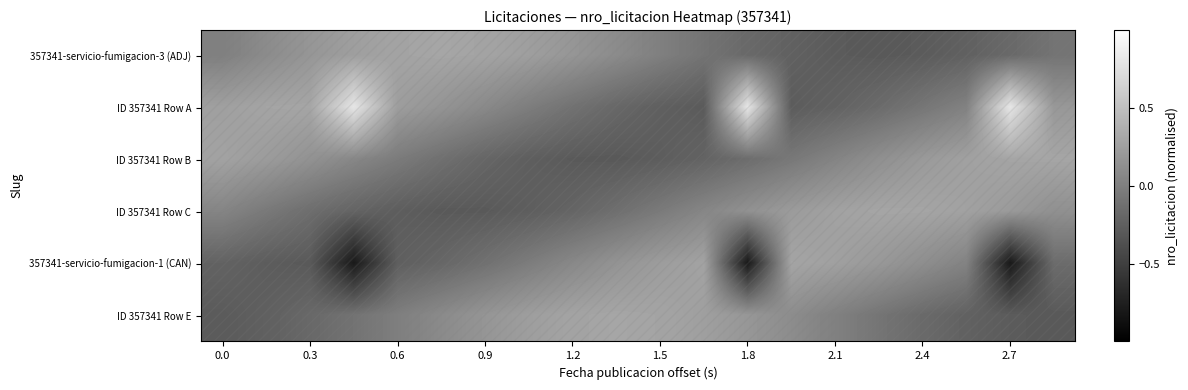

Which series has the largest total across all categories?

ID 357341 Row A